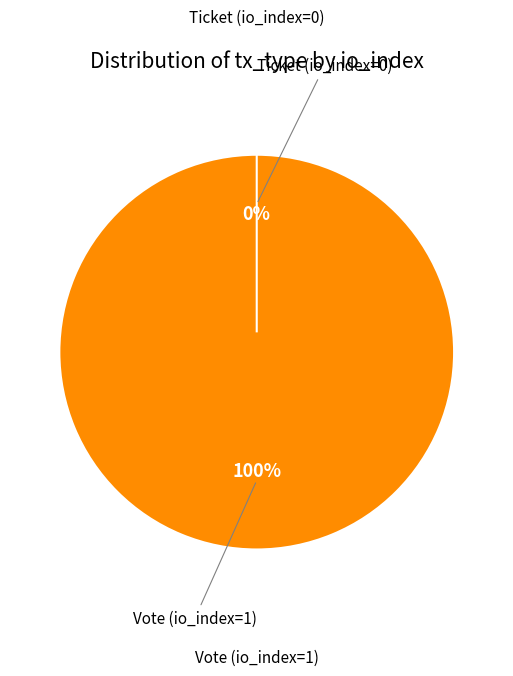

To the nearest percent, what is the average slice percentage?

50%